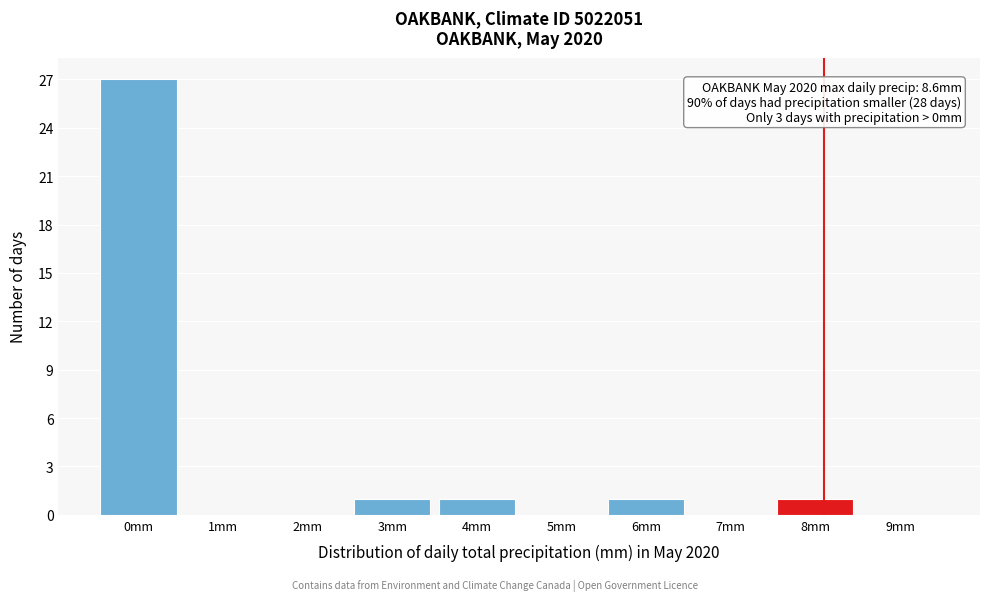

Reading left to right, transcribe all the data shown in this chart.

0mm=27	1mm=0	2mm=0	3mm=1	4mm=1	5mm=0	6mm=1	7mm=0	8mm=1	9mm=0